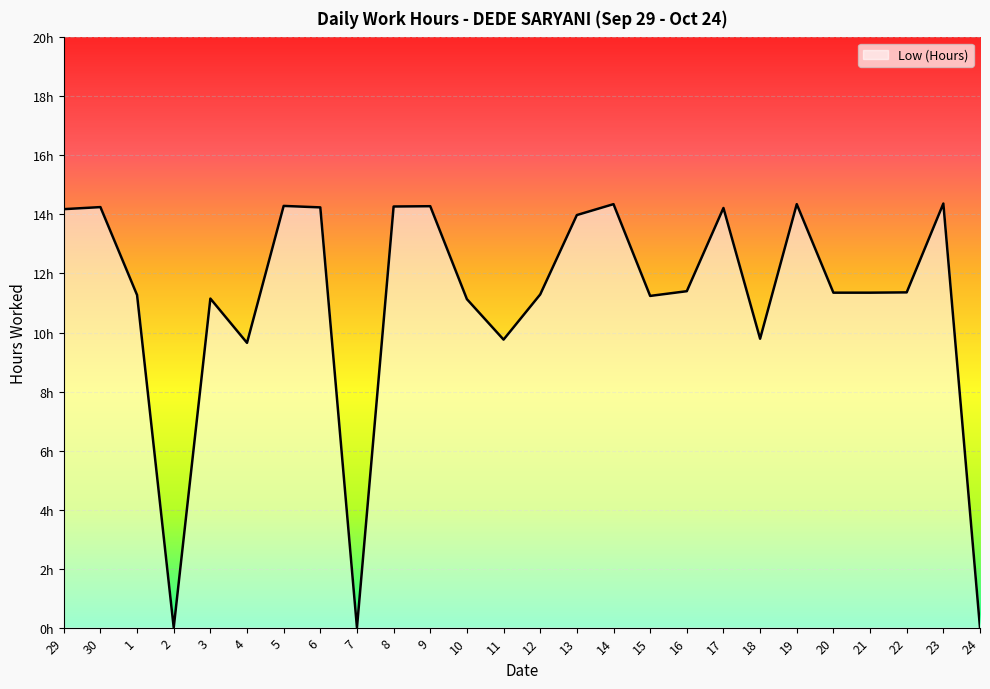

Which has a higher value, 17 or 22?

17